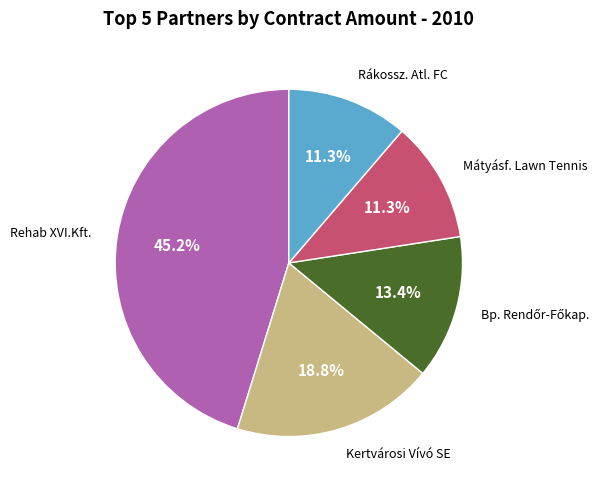

To the nearest percent, what is the difference between the largest and smallest slice percentages?

34%